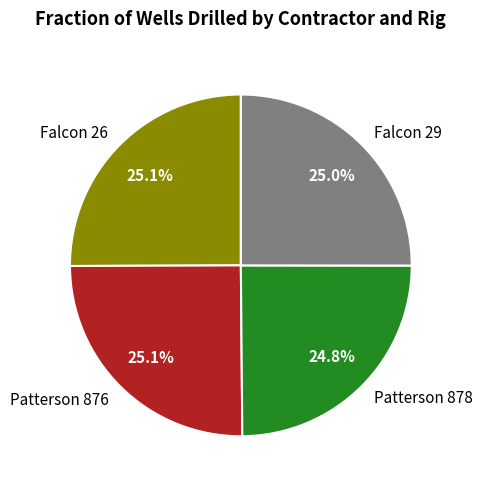

Approximately how many times larger is the value at Patterson 878 compared to Falcon 29?

1.0